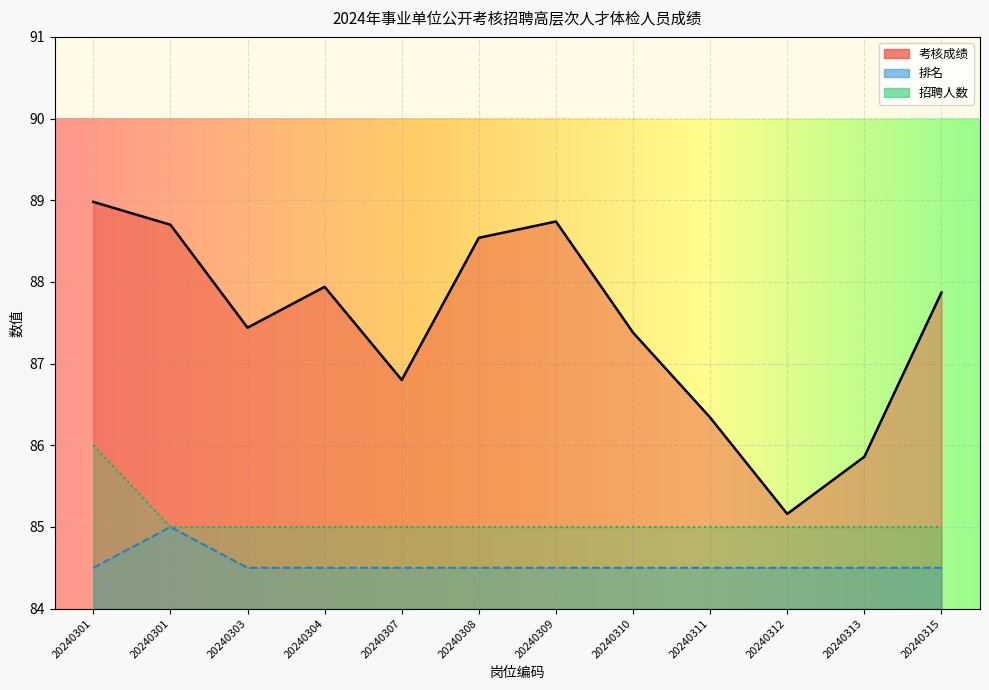

The 排名 series shows 48.1 at 20240308. True or false?

False